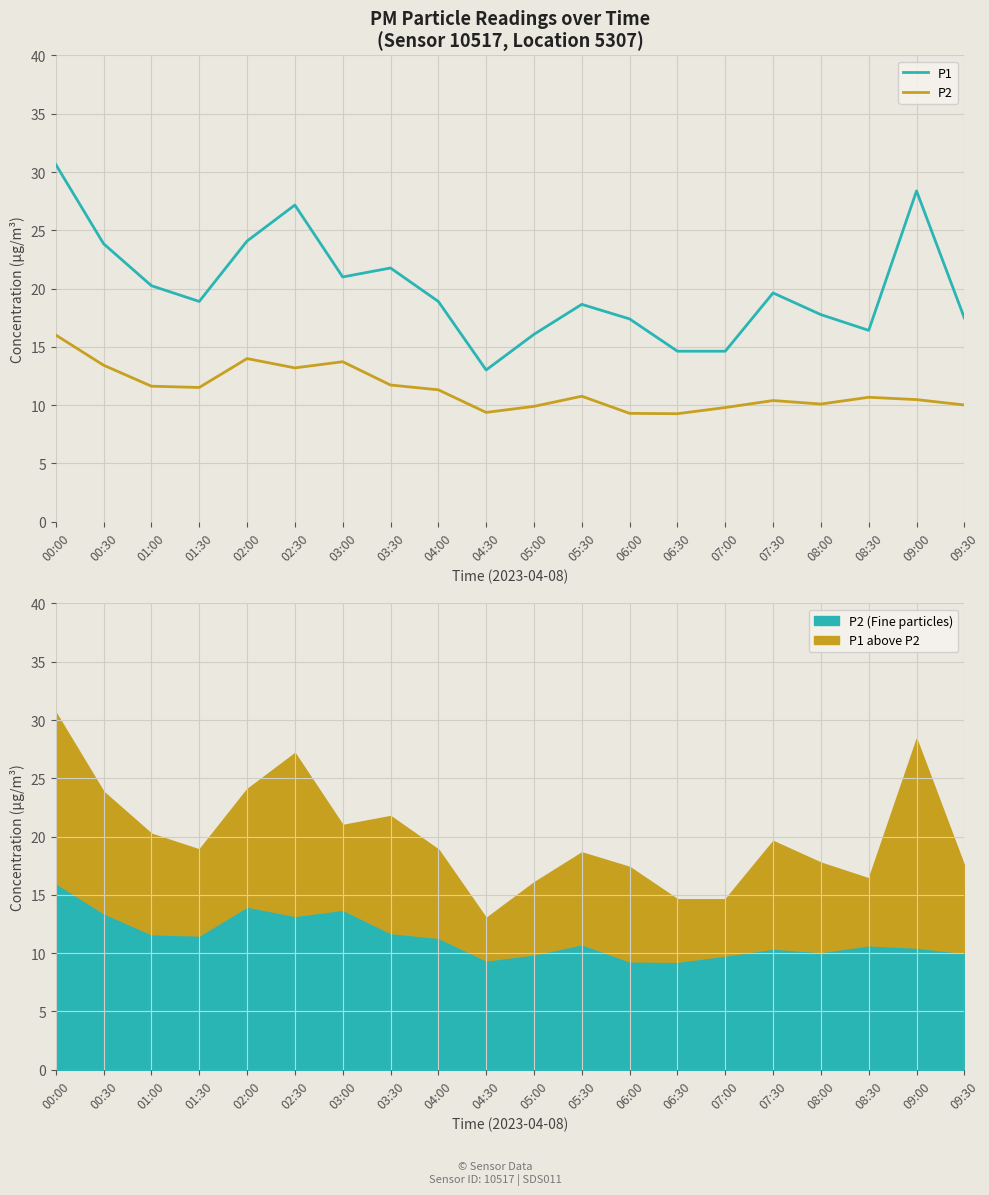

Where is P1 nearest to the value 21?

03:00